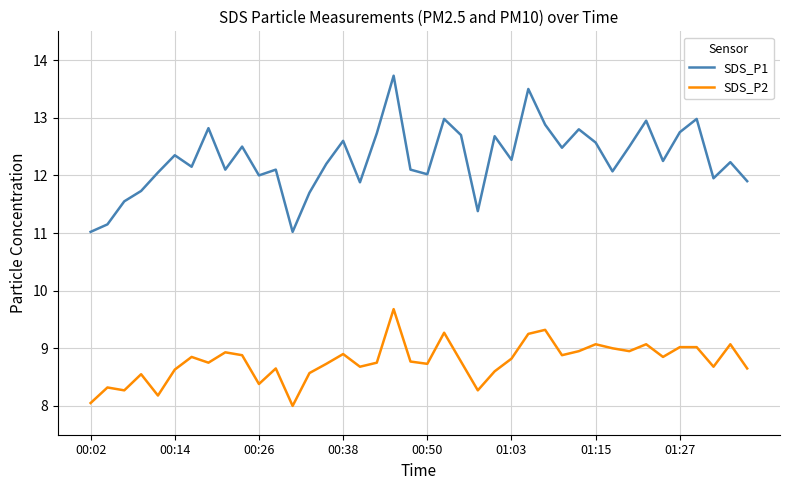

True or false: SDS_P2 and SDS_P1 cross at least once.

False